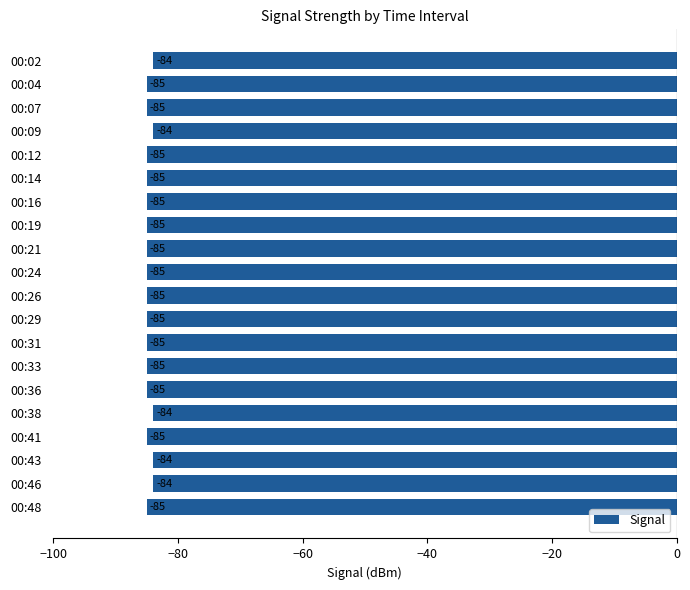

What is the average value?

-85